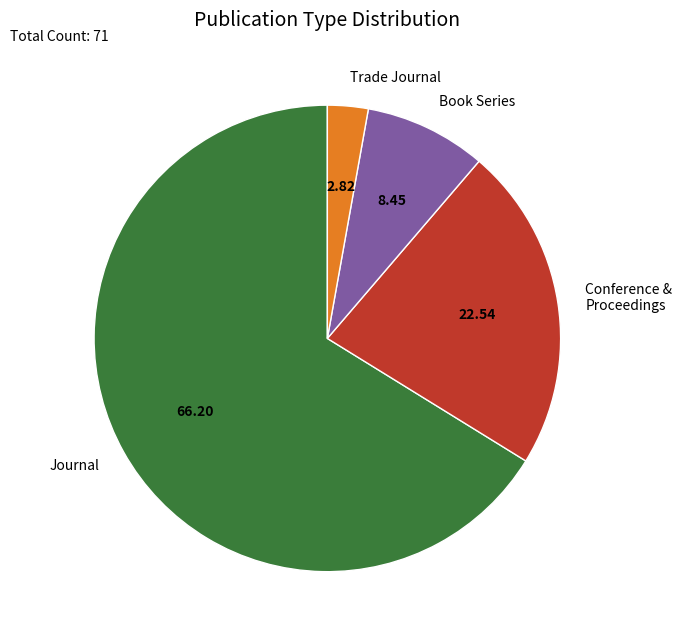

Which has a higher value, Book Series or Journal?

Journal